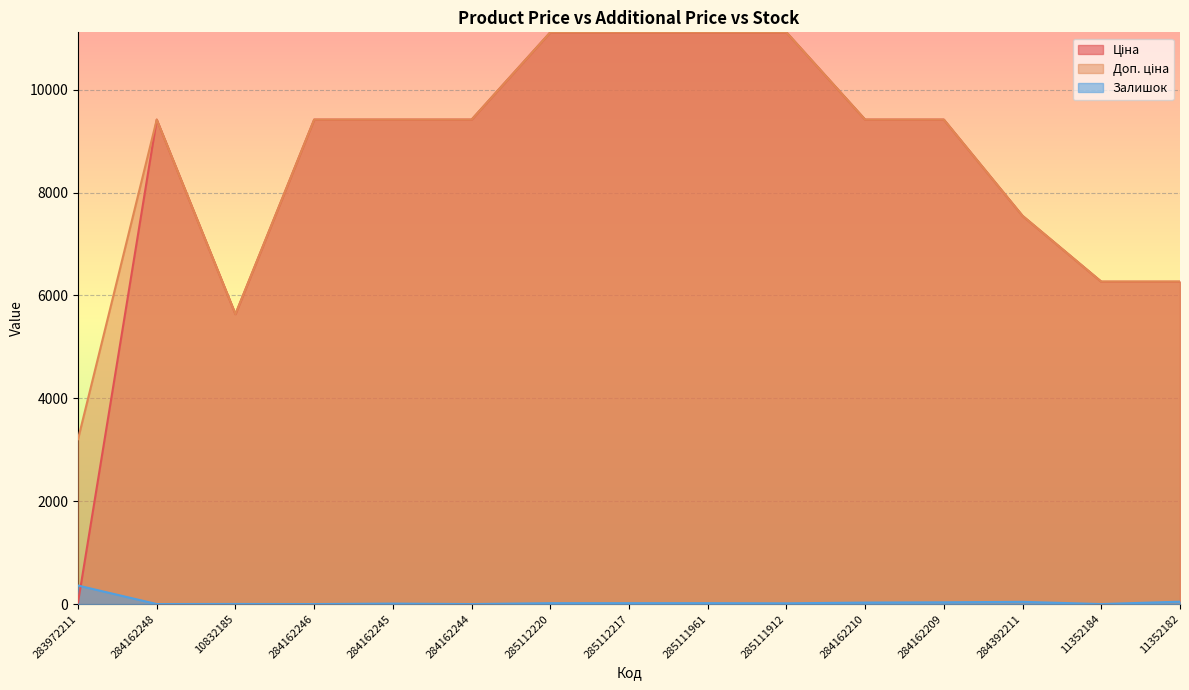

Rank the series at 284162210 from lowest to highest value.

Залишок, Ціна, Доп. ціна